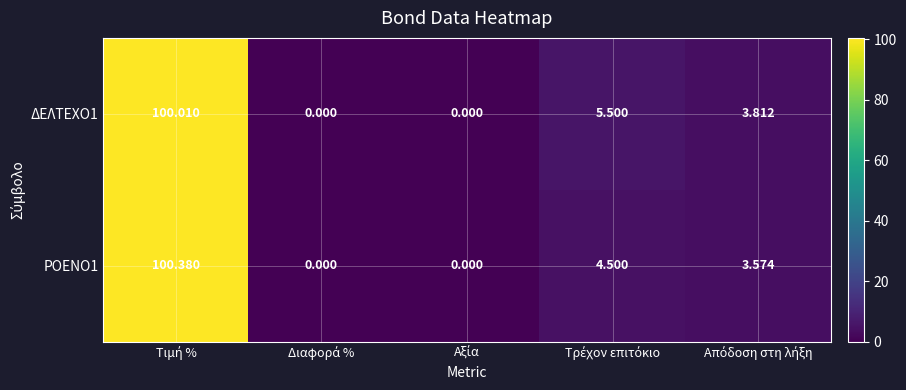

How many values in the ΔΕΛΤΕΧΟ1 series are below 3?

2